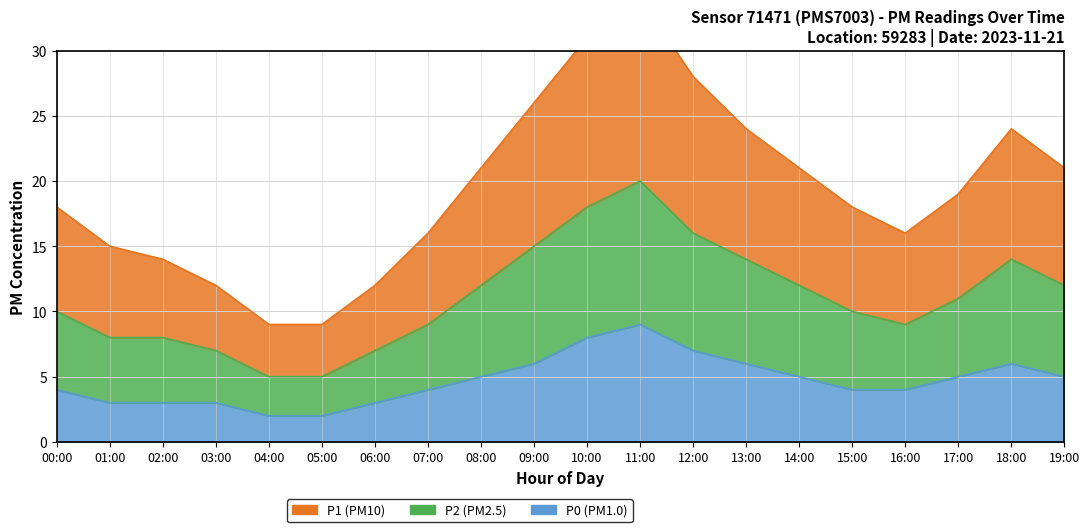

The P1 series shows 21 at 19:00. True or false?

True